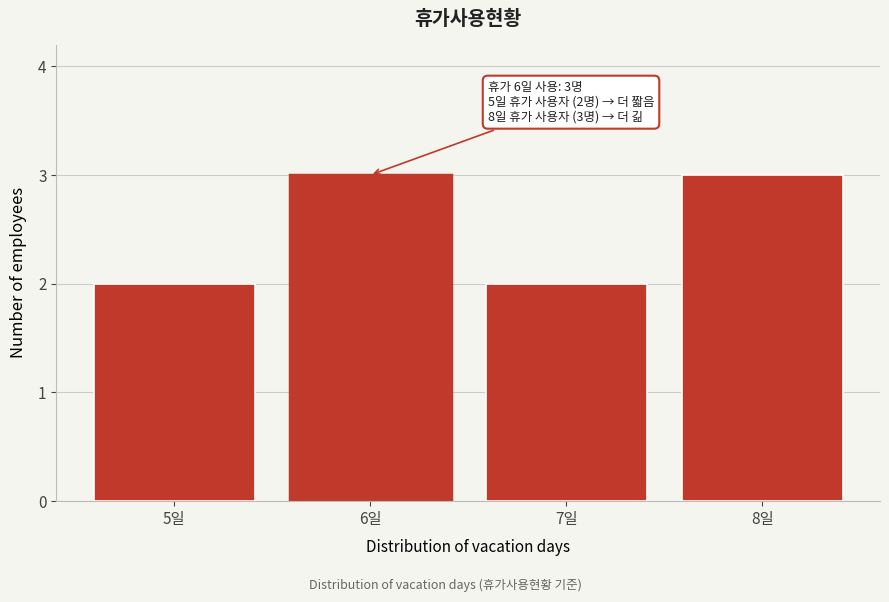

Reading right to left, transcribe all the data shown in this chart.

3	2	3	2